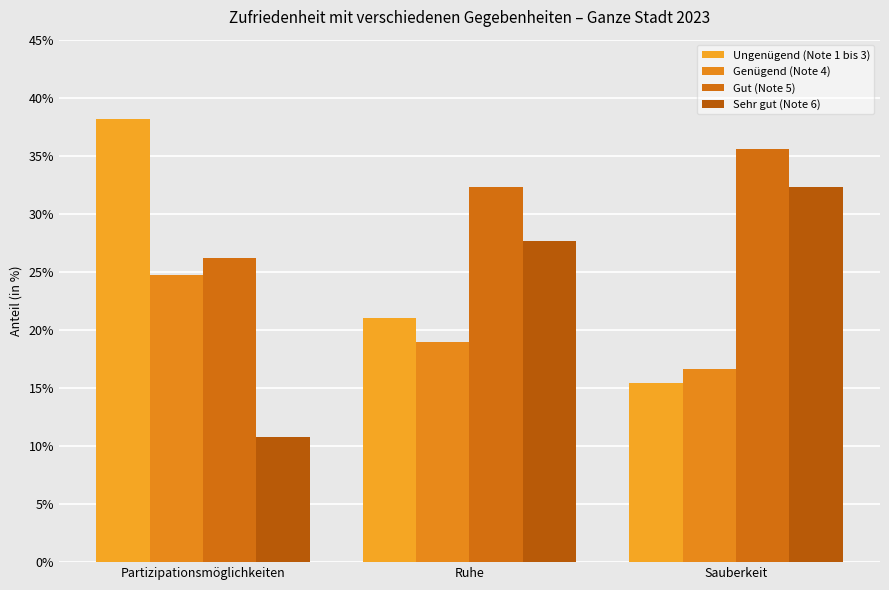

What is the difference between the Sehr gut (Note 6) values at Ruhe and Partizipationsmöglichkeiten?

16.9